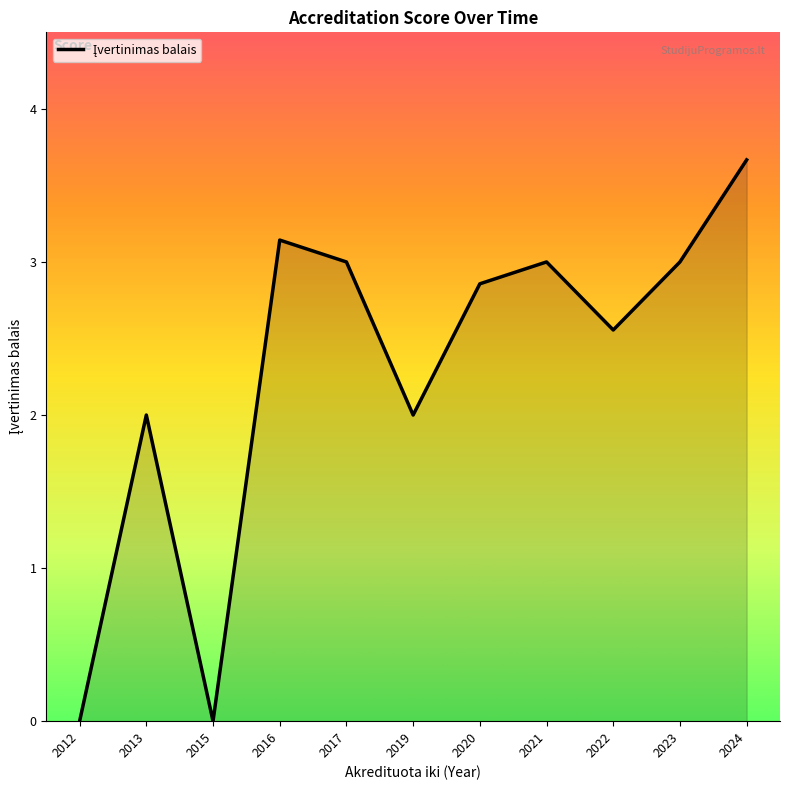

What is the approximate value at 2017?

3.0